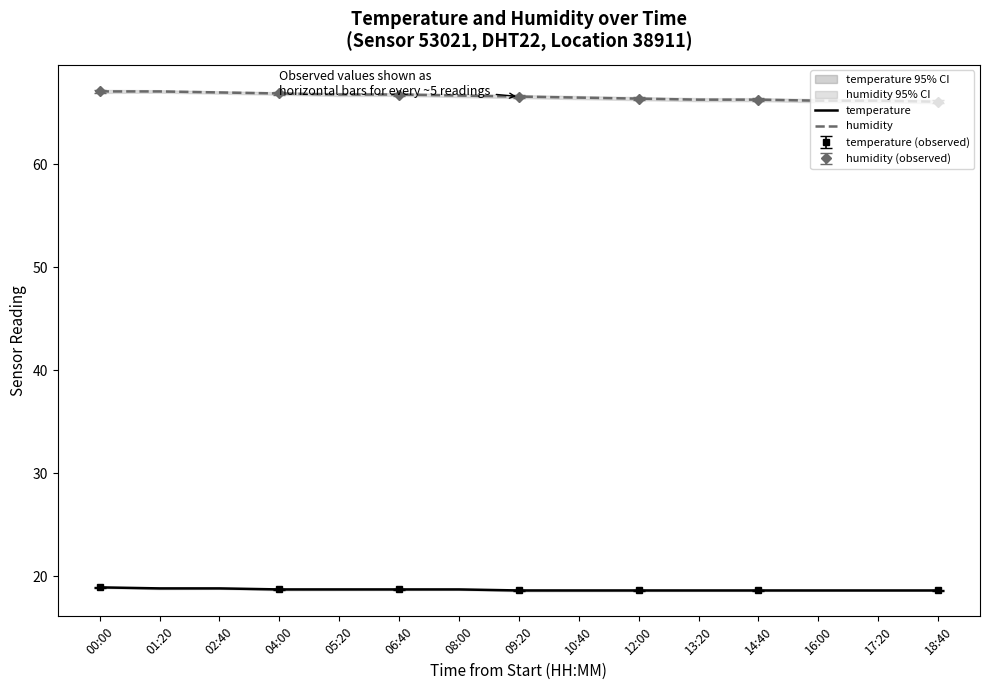

Reading right to left, transcribe all the data shown in this chart.

temperature: 18.6	18.6	18.6	18.6	18.6	18.6	18.6	18.6	18.7	18.7	18.7	18.7	18.8	18.8	18.9
humidity: 66.1	66.2	66.2	66.3	66.3	66.4	66.5	66.6	66.7	66.8	66.8	66.9	67.0	67.1	67.1